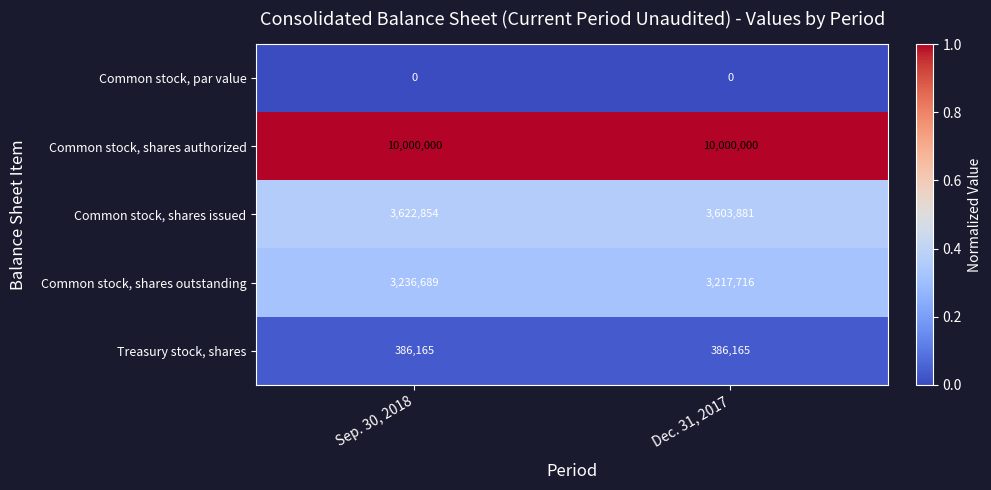

At Dec. 31, 2017, list the series in order from smallest to largest.

Common stock, par value, Treasury stock, shares, Common stock, shares outstanding, Common stock, shares issued, Common stock, shares authorized